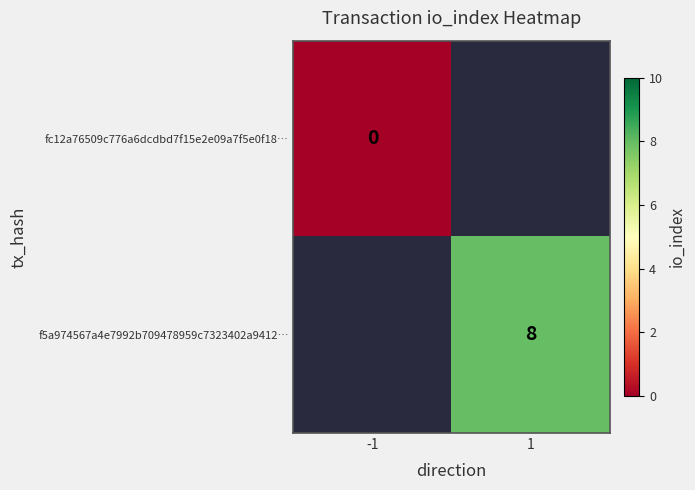

How many data points does each series have?

2